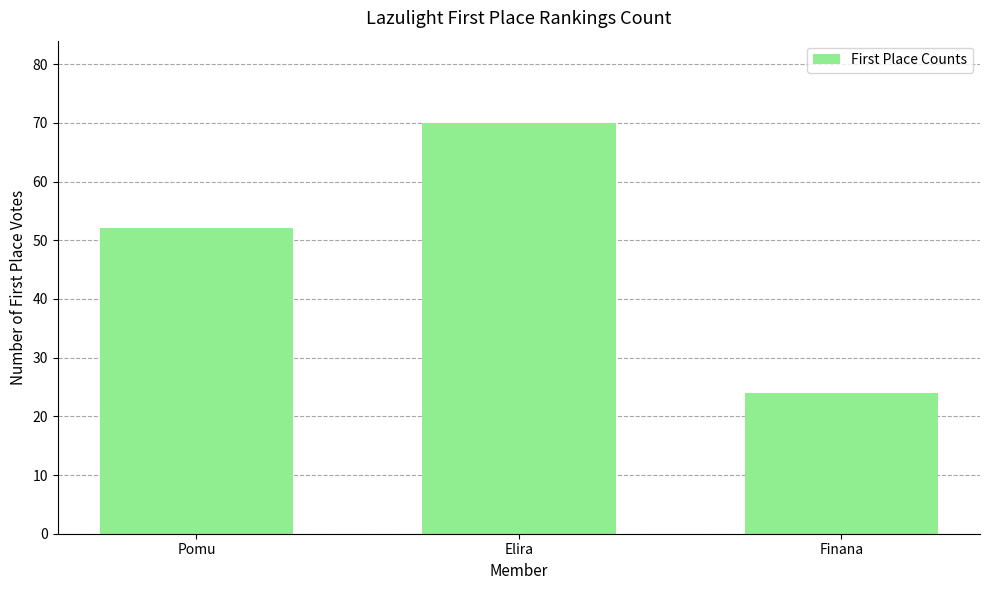

Which has a higher value, Pomu or Finana?

Pomu